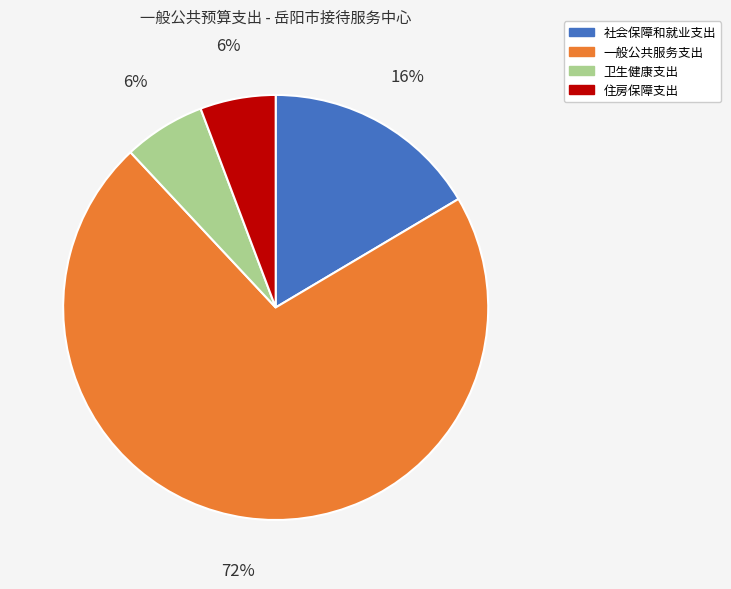

How many segments does this pie chart have?

4